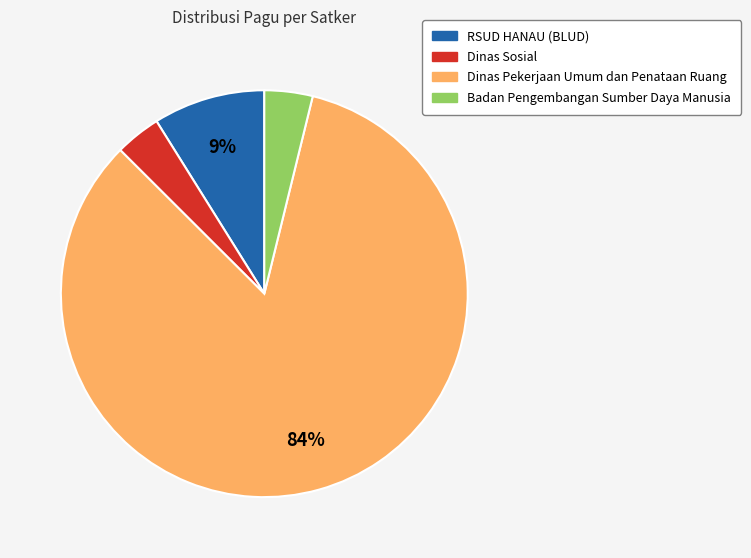

Do RSUD HANAU (BLUD) and Dinas Pekerjaan Umum dan Penataan Ruang together represent more than half of the pie?

Yes